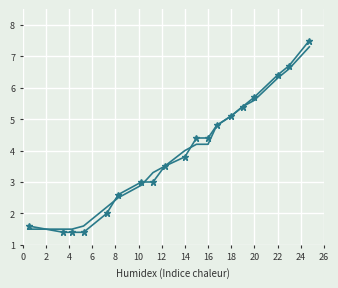

What is the maximum value shown in the chart?

7.5